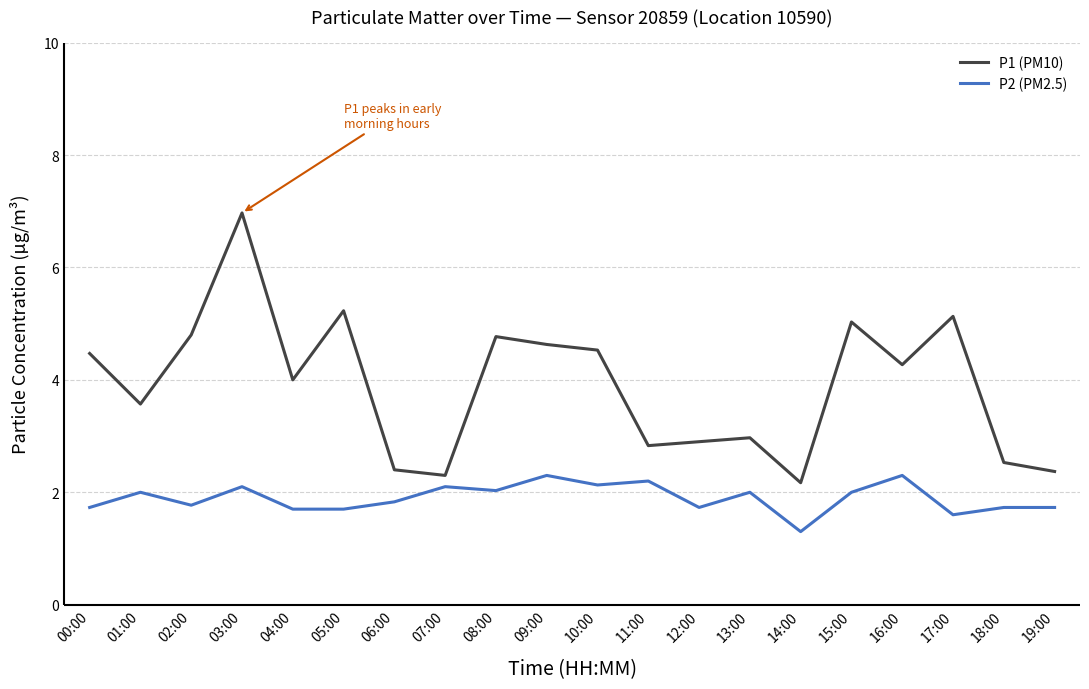

True or false: P1 (PM10) and P2 (PM2.5) intersect in this chart.

False